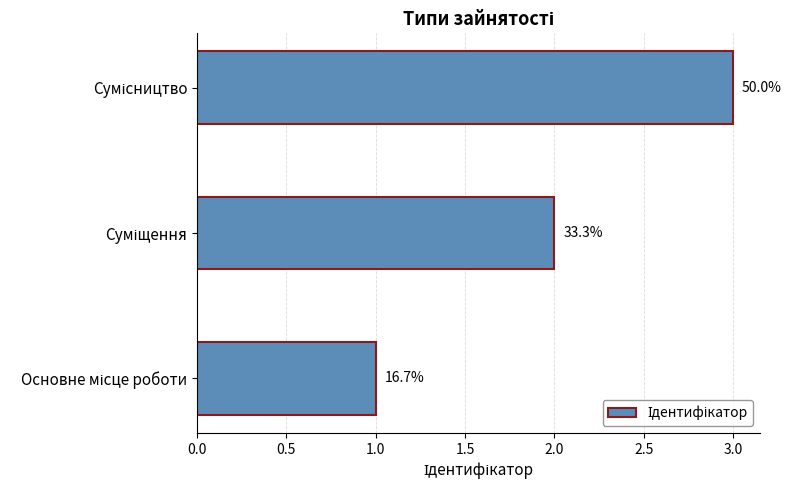

Does the chart contain any negative values?

No